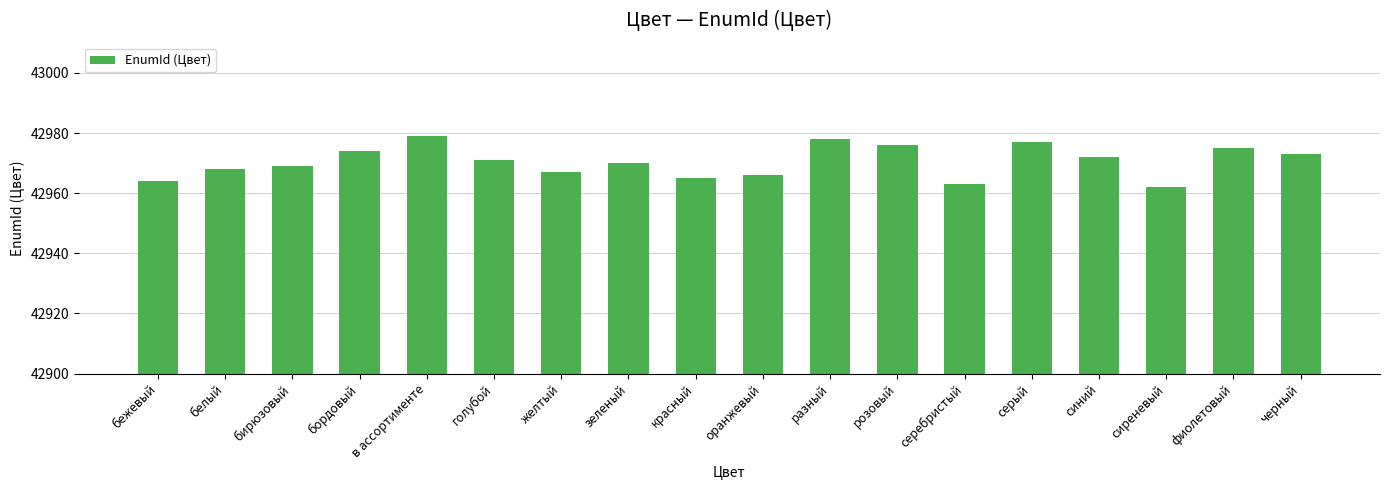

Does the chart contain stacked bars?

No